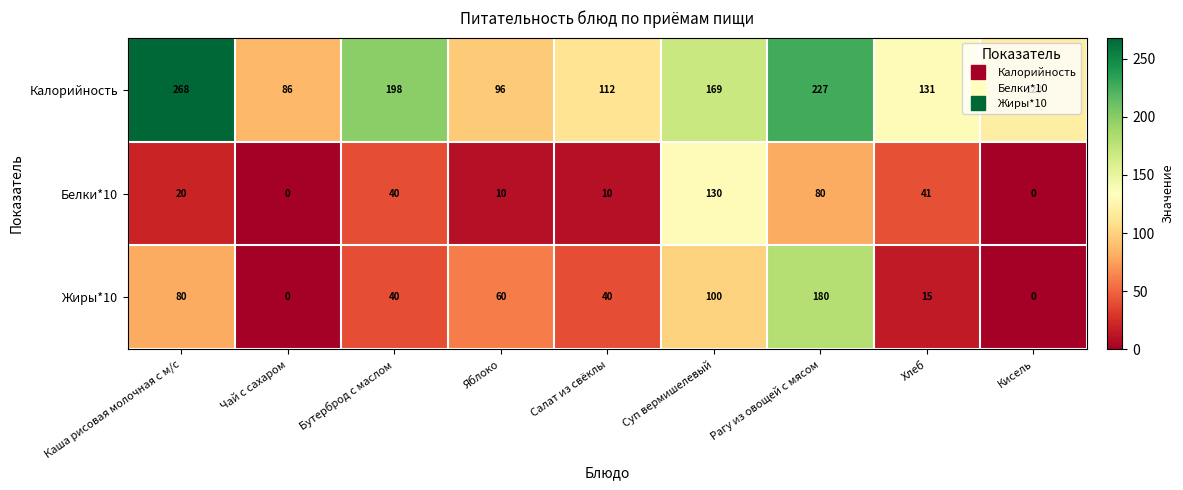

What is the greatest value displayed?

268